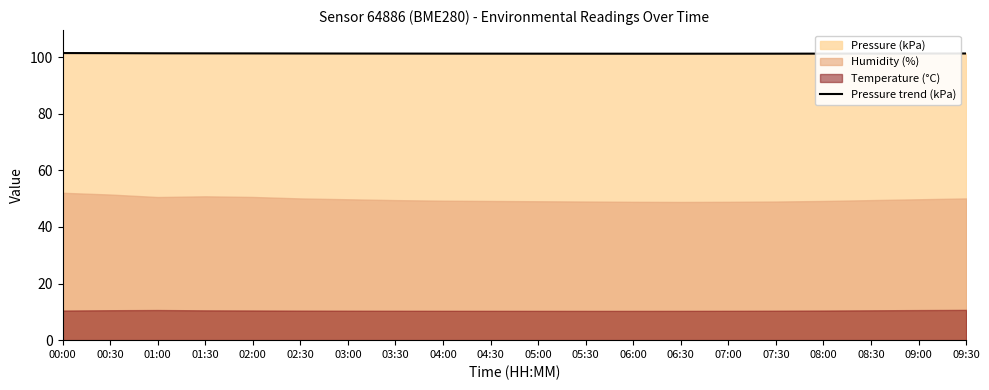

Reading left to right, extract all data points from this chart.

101.5	101.4	101.4	101.4	101.4	101.3	101.3	101.3	101.3	101.3	101.3	101.3	101.2	101.2	101.3	101.3	101.3	101.3	101.3	101.3